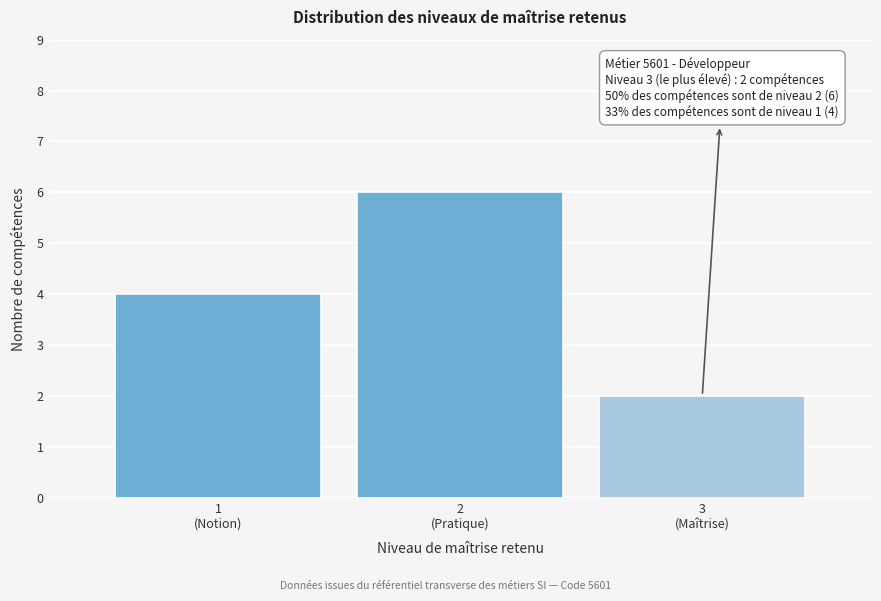

Reading left to right, extract all data points from this chart.

4	6	2